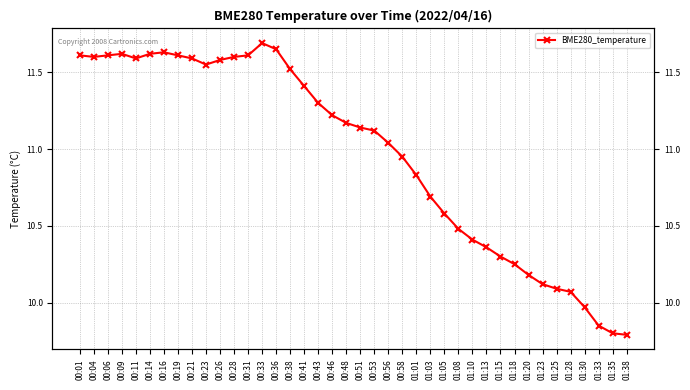

Where does the data first go above 11?

00:01